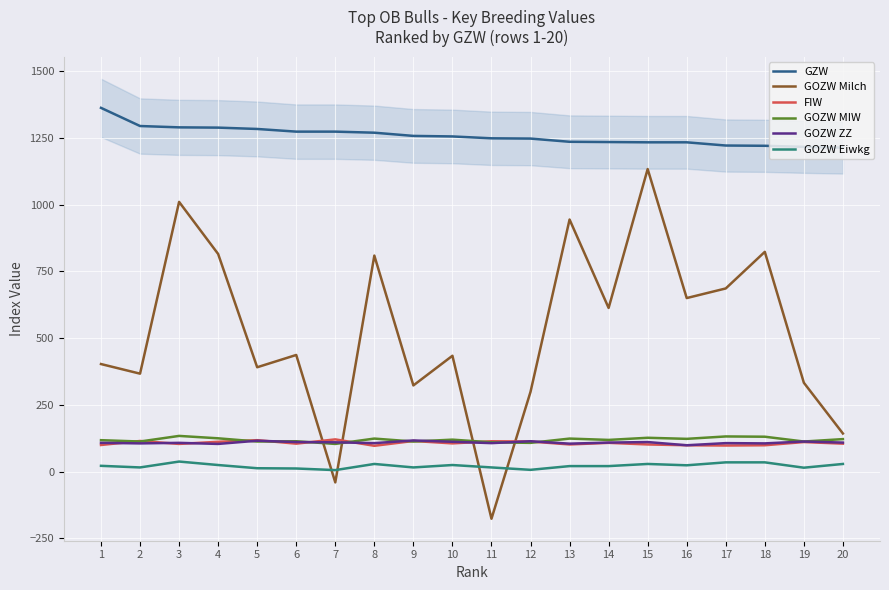

At which label is GOZW MIW closest to 119?

14